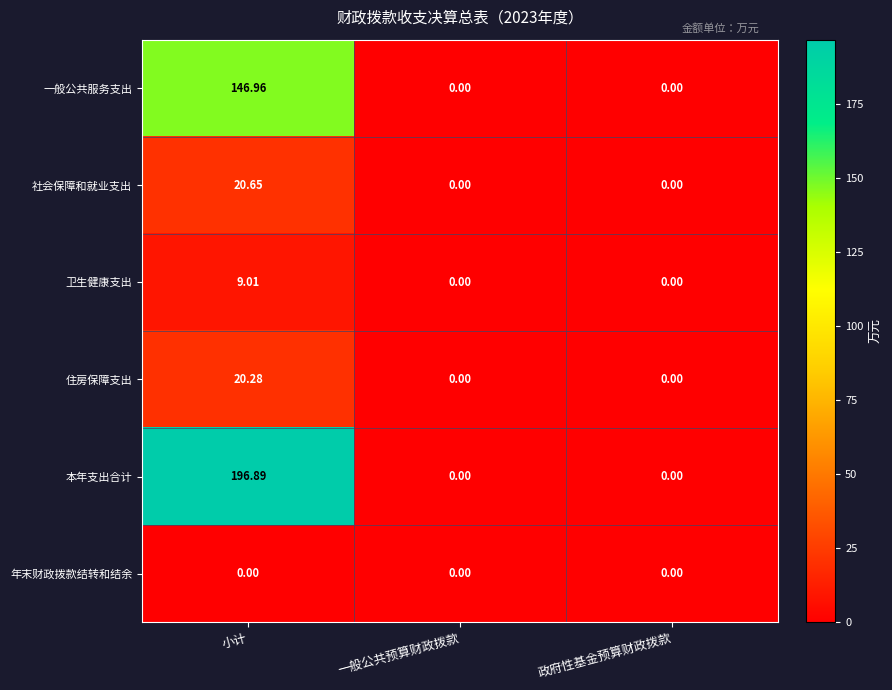

At which category does the chart reach its peak across all series?

小计